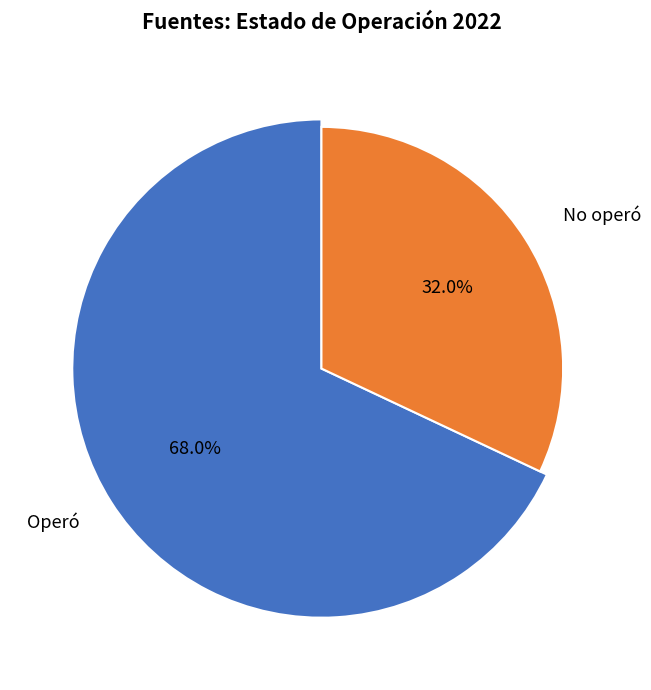

Approximately how many times larger is the value at Operó compared to No operó?

2.1